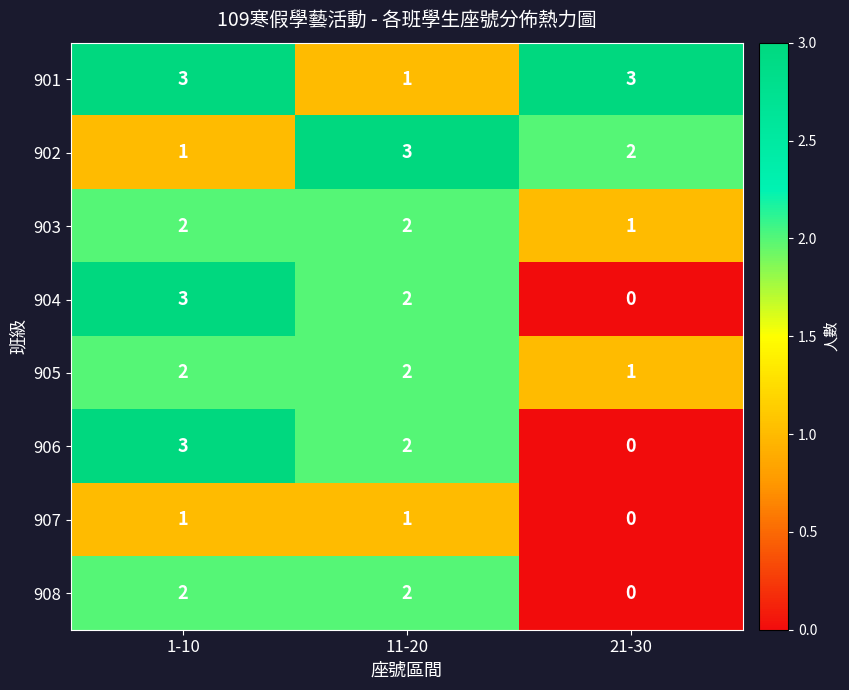

Which category has the lowest value across all series?

21-30